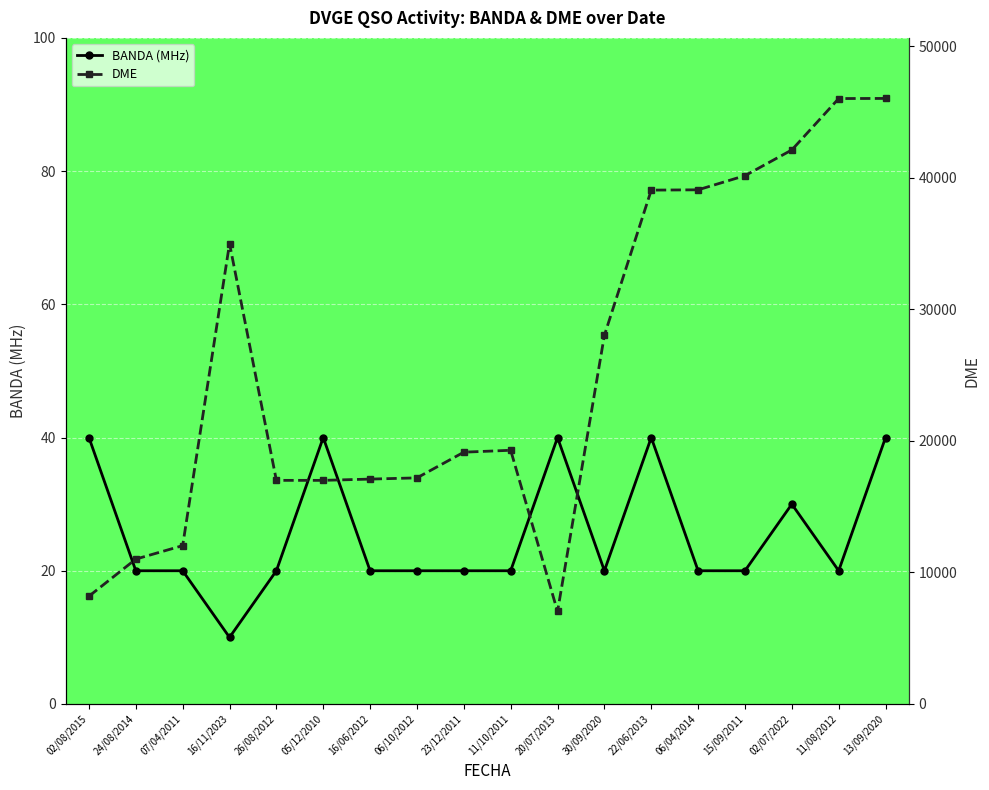

True or false: BANDA (MHz) and DME intersect in this chart.

False